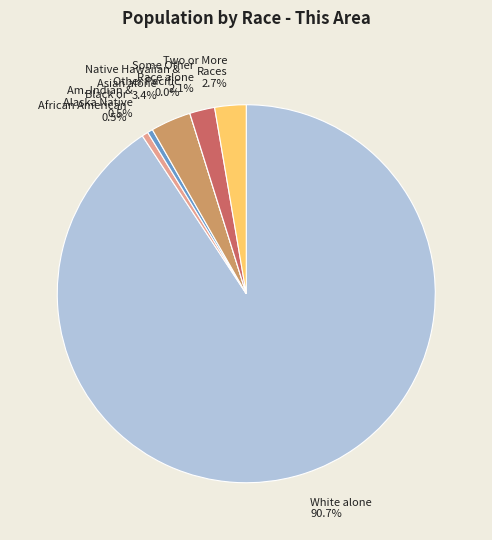

Approximately how many times larger is the value at White alone compared to Asian alone?

26.3